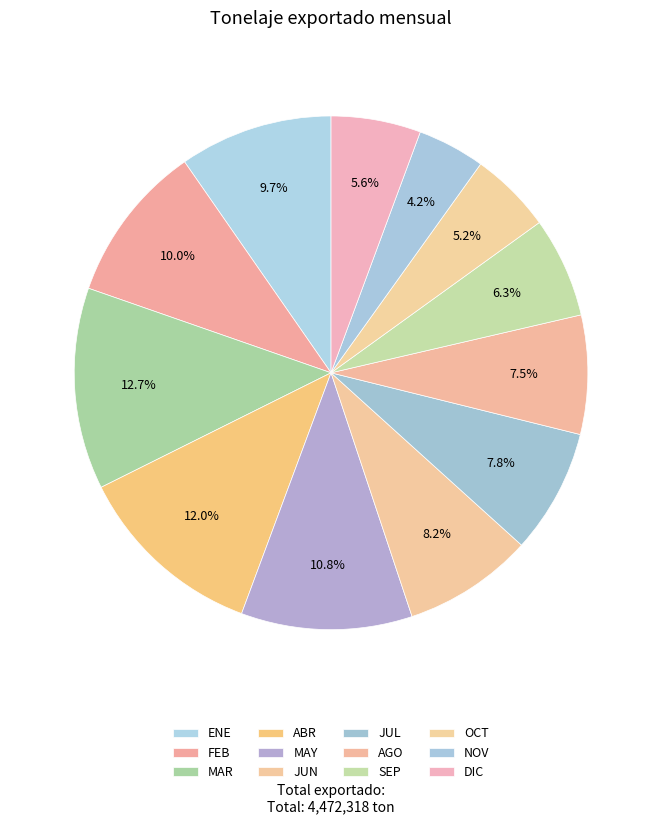

To the nearest percent, what is the difference between the largest and smallest slice percentages?

8%